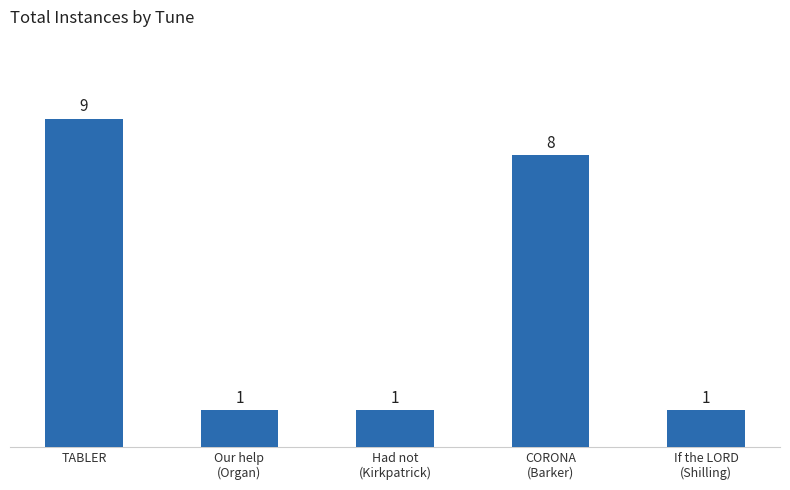

Where is the data nearest to the value 5?

CORONA
(Barker)